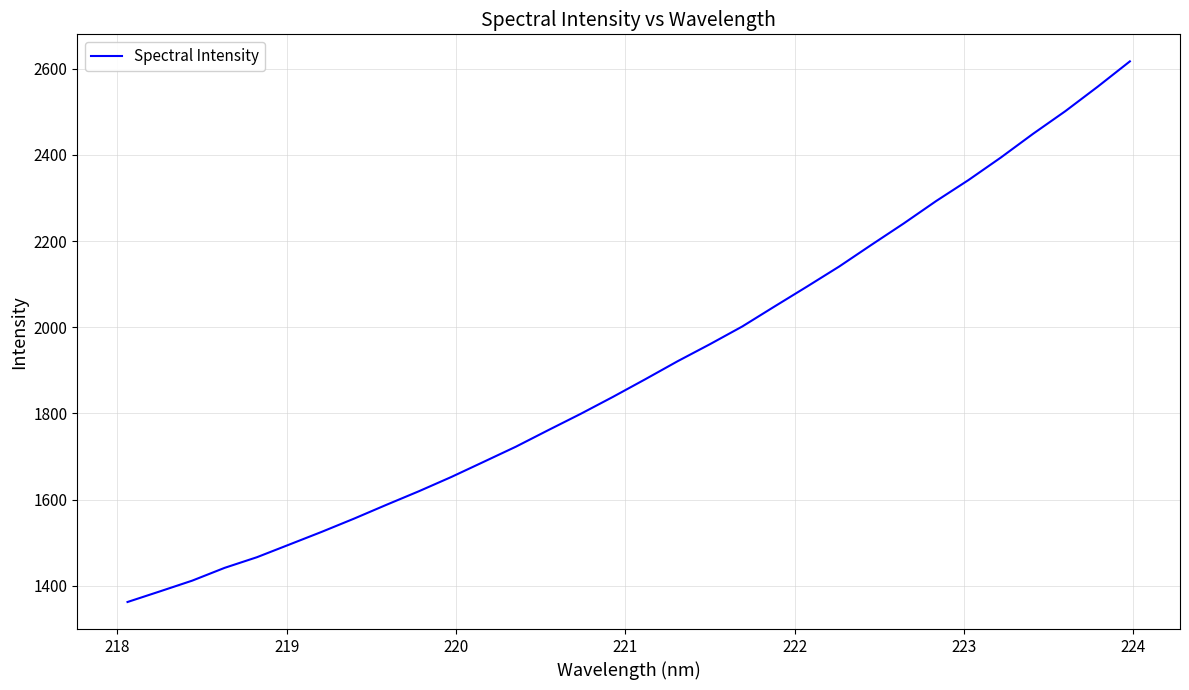

What is the greatest value displayed?

2616.9